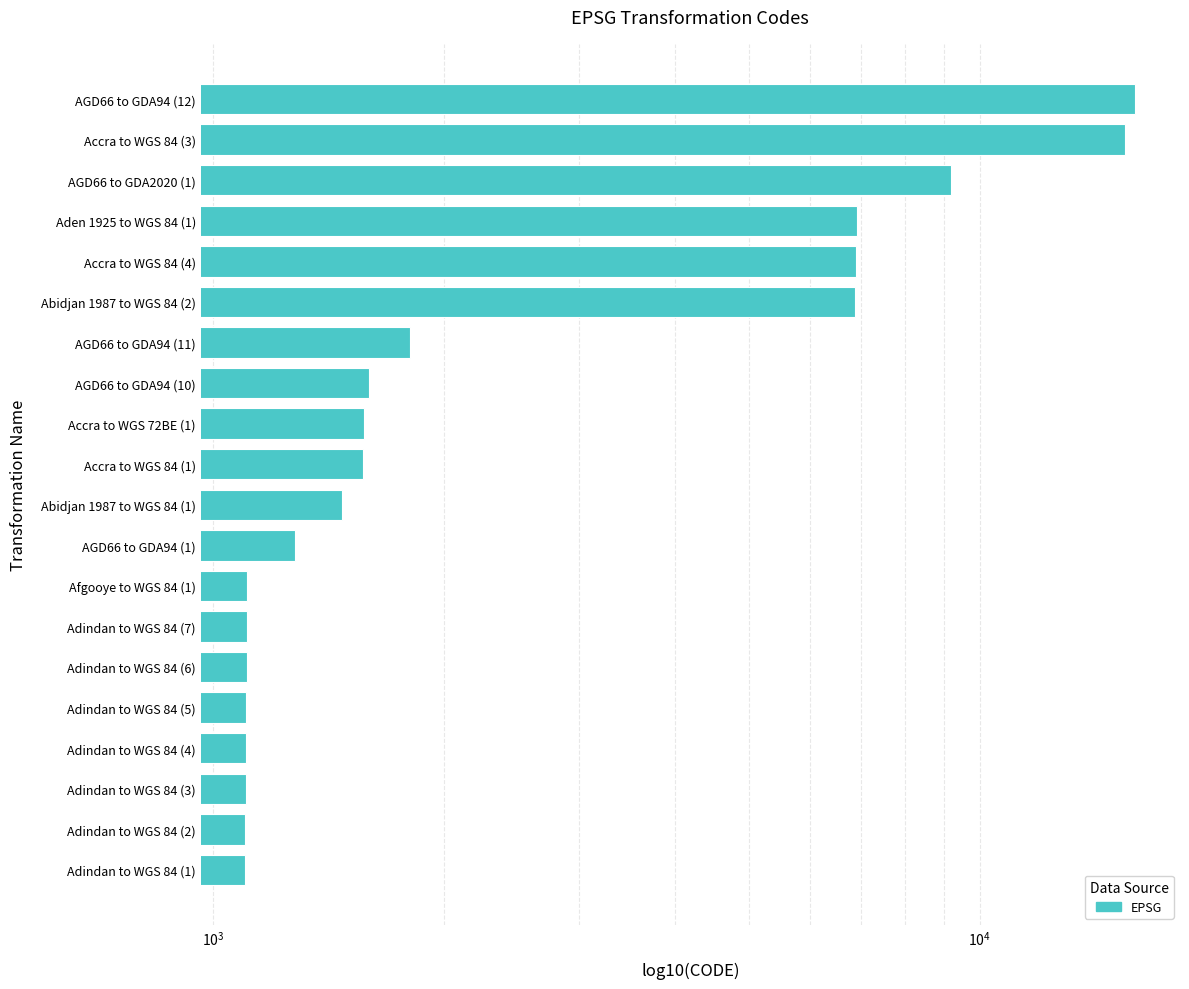

Count the number of values greater than 1569.

9